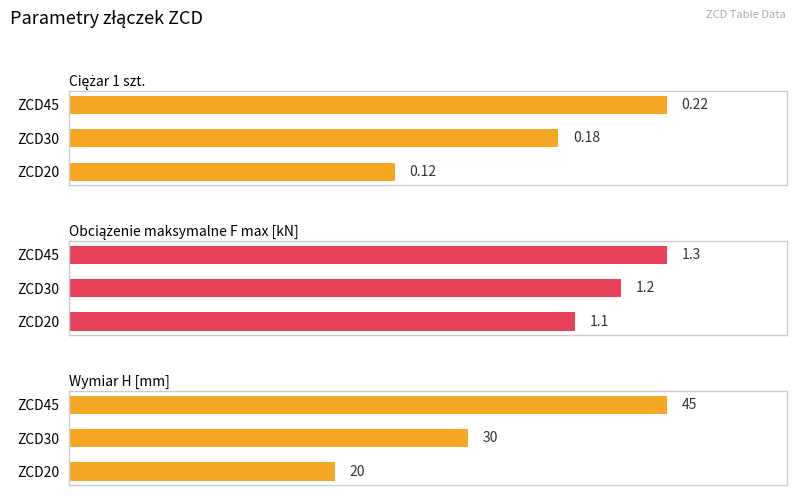

What value does the Ciężar 1 szt. series have at ZCD45?

0.2